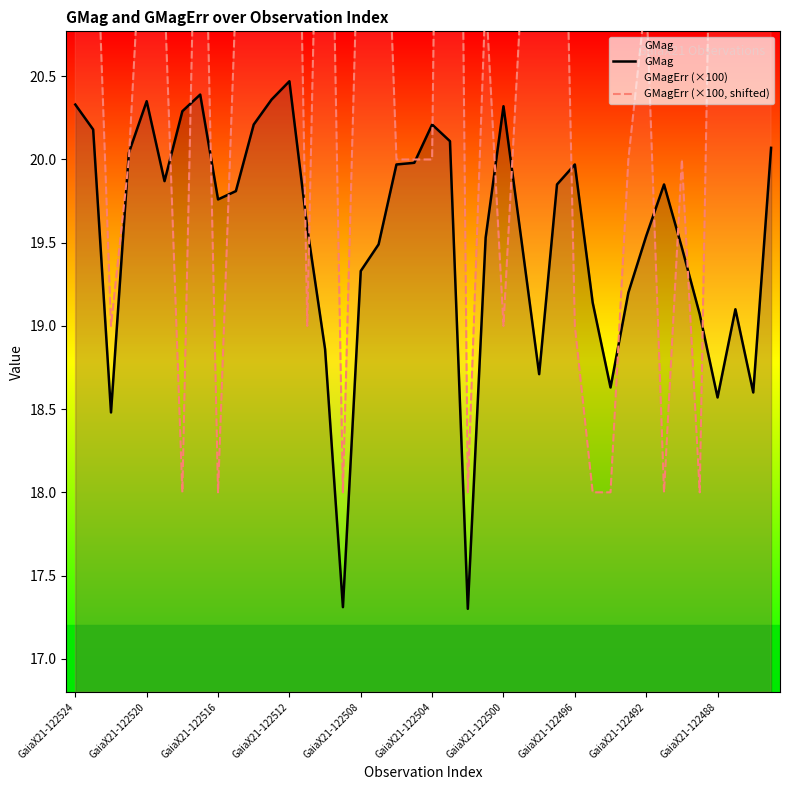

The GMag series shows 29.6 at GaiaX21-122500. True or false?

False